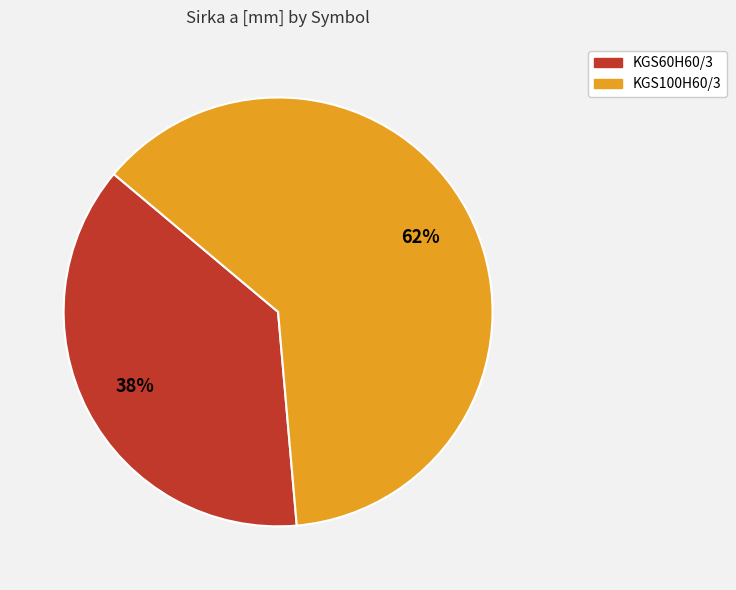

What is the ratio of the value at KGS60H60/3 to the value at KGS100H60/3?

0.6